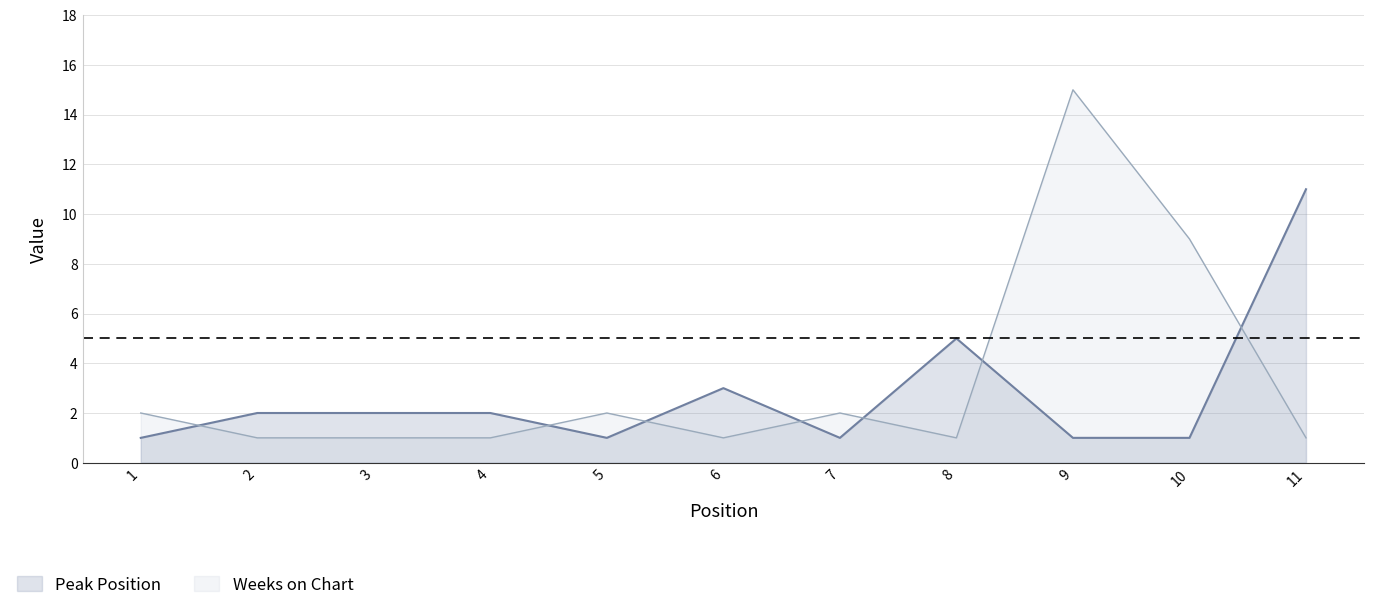

What is the value of the Weeks on Chart point at the 2nd from the left?

1